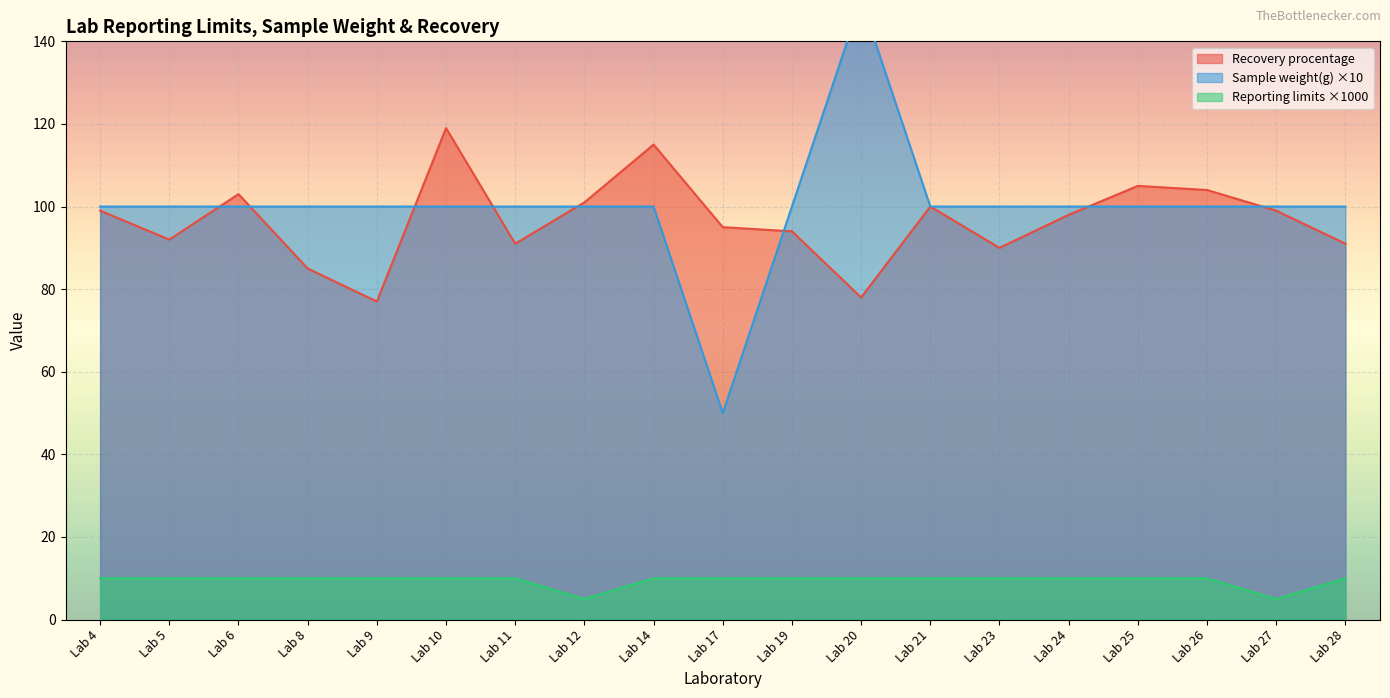

What is the maximum value for Sample weight(g)?

150